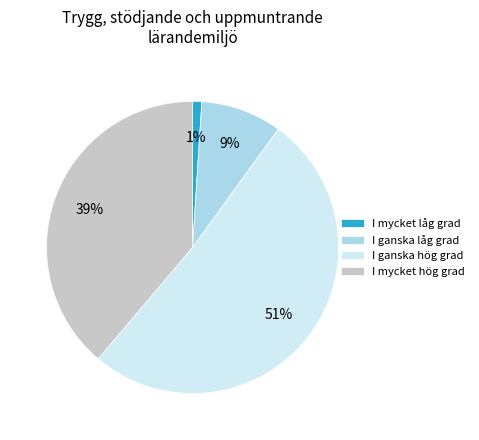

To the nearest percent, what is the difference between the largest and smallest slice percentages?

50%